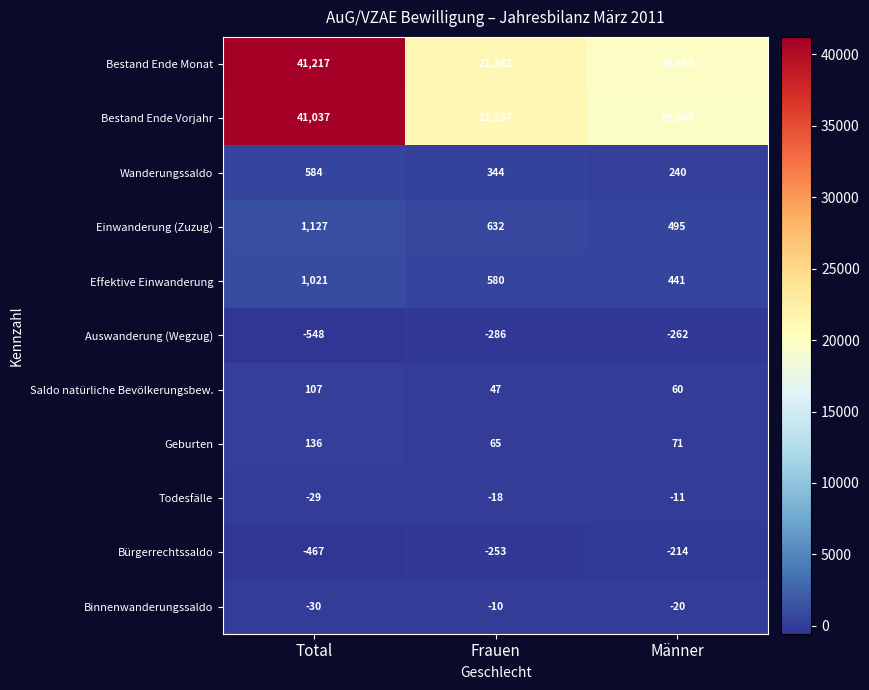

Which category has the lowest value across all series?

Total